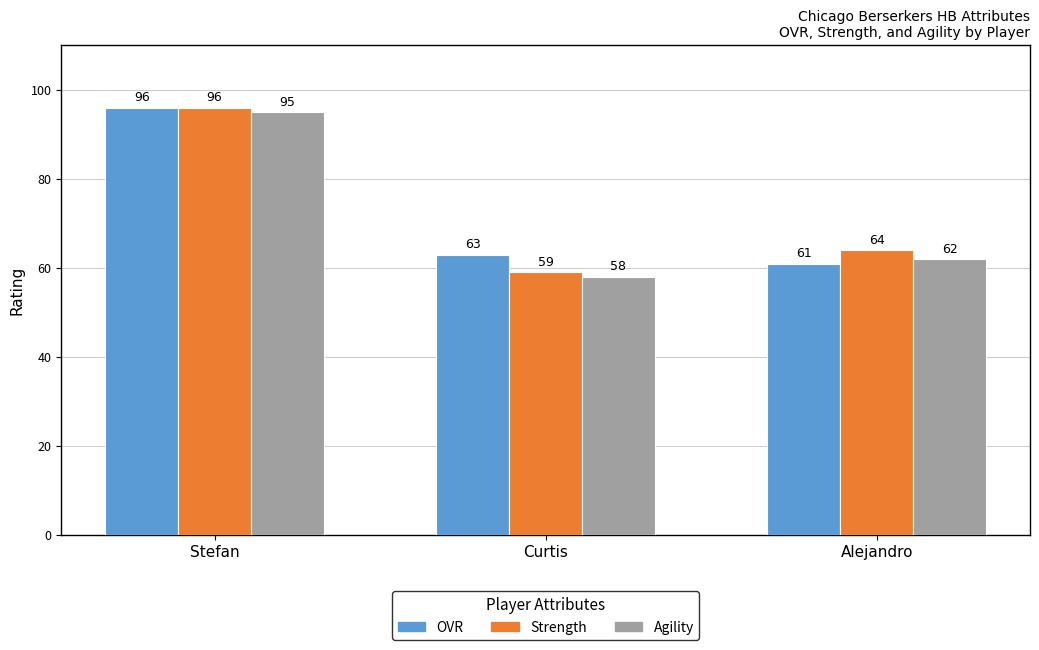

At which category is the sum across all series the highest?

Stefan